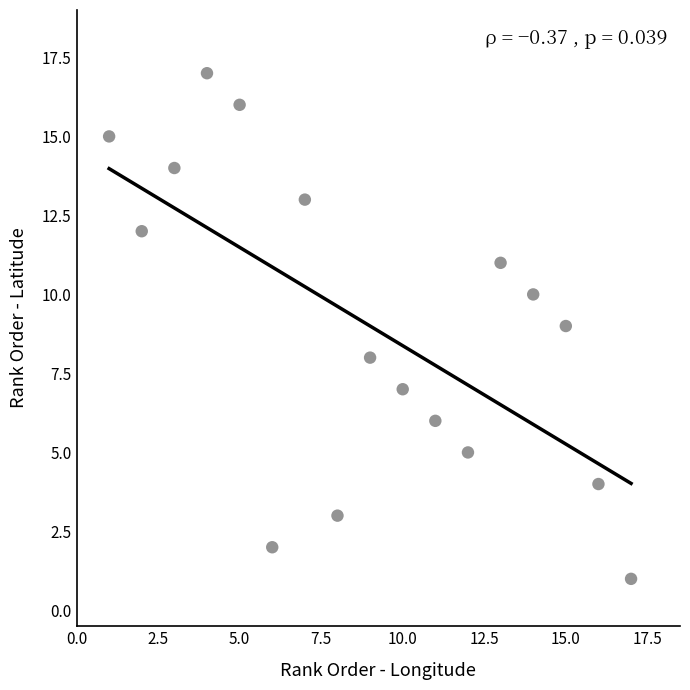

What is the range of X values (max minus min)?

16